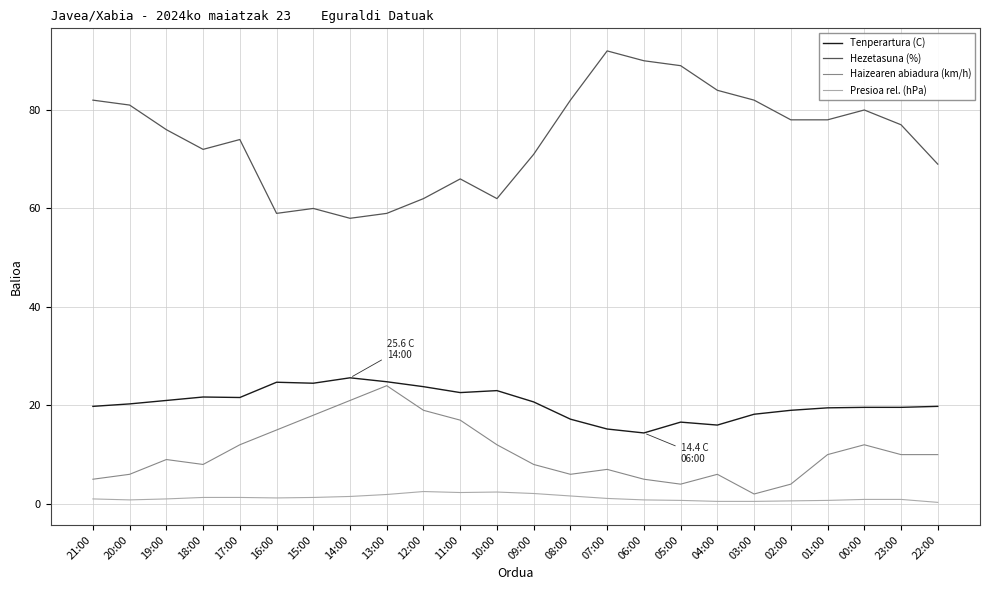

At which label does Haizearen abiadura (km/h) reach its peak?

13:00